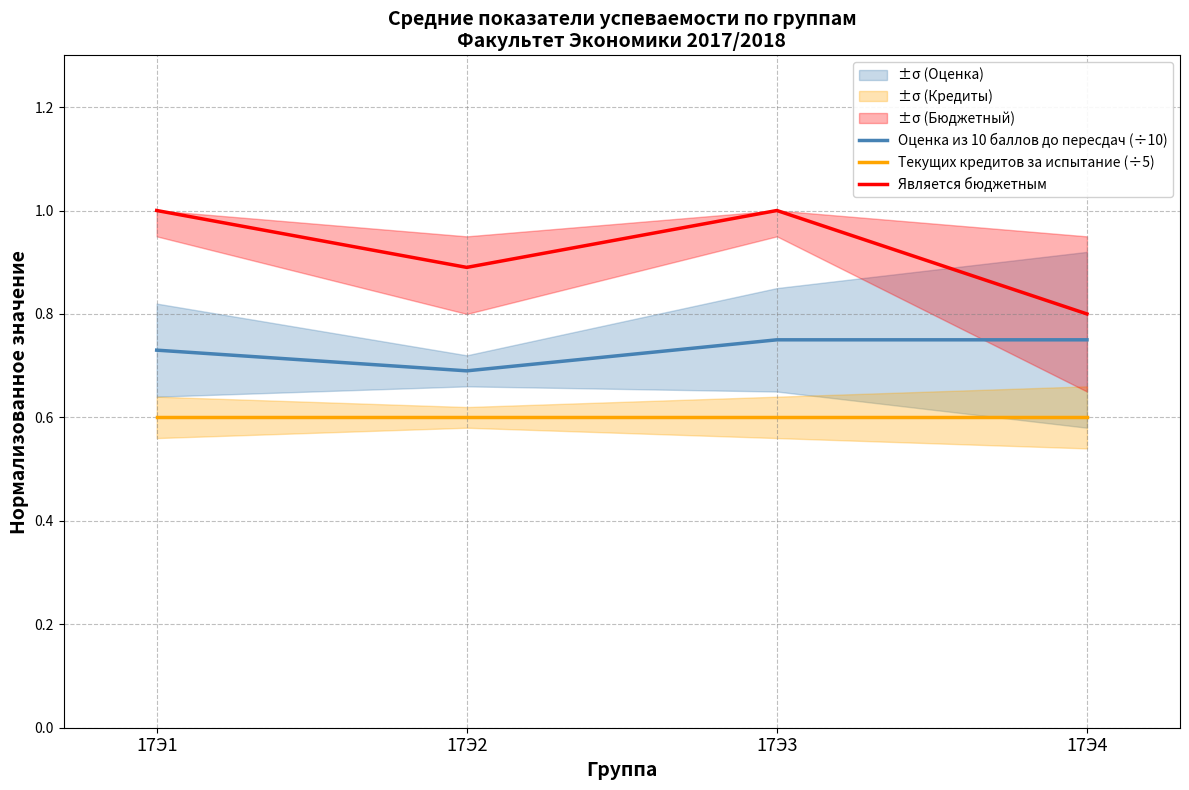

Which series has the widest spread of values?

Является бюджетным